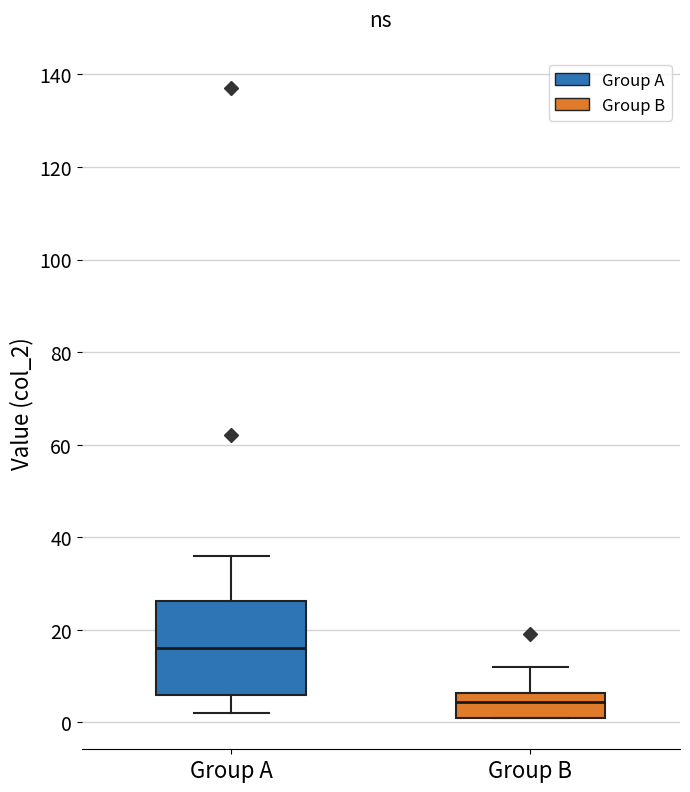

Reading left to right, transcribe this box plot: for each box, give where its median line is, the range the box spans, and where its two whiskers end, as read against the y-axis. The values are not printed on the chart, so give them approximately, as read against the axis.

Group A: median 16, box 6 to 26, whiskers 2 to 36
Group B: median 4, box 2 to 6, whiskers 2 to 12